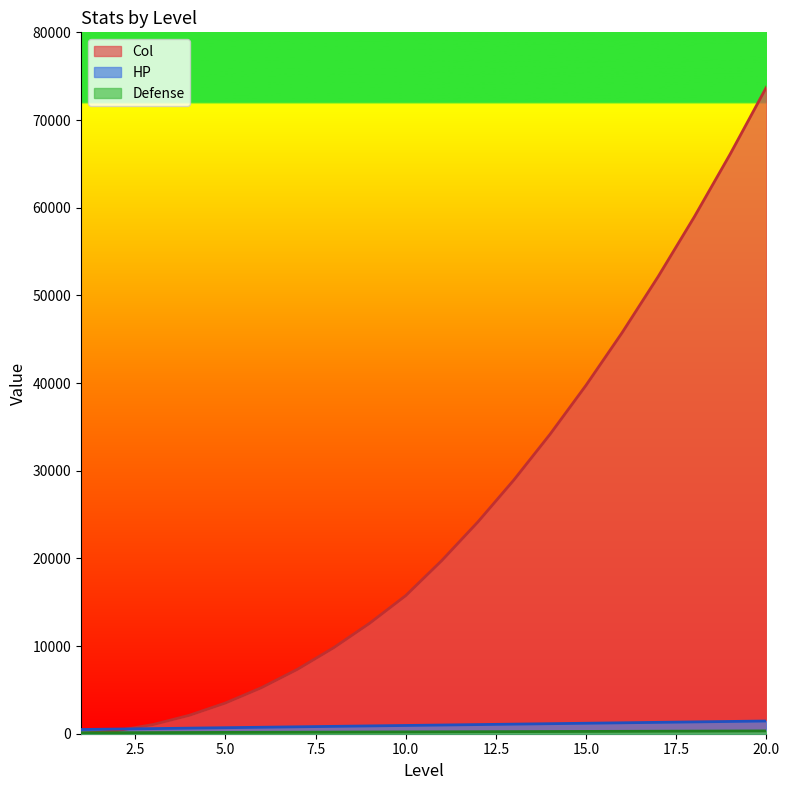

Where is Col nearest to the value 36875?

14